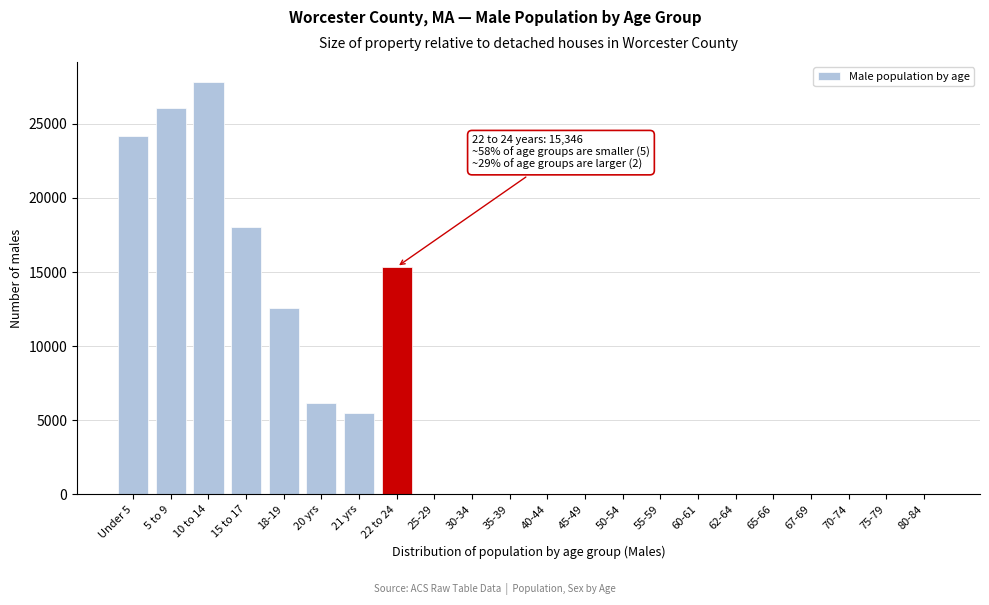

Reading left to right, what are all the values shown in this chart?

Under 5=24151	5 to 9=26087	10 to 14=27790	15 to 17=18068	18-19=12558	20 yrs=6139	21 yrs=5506	22 to 24=15346	25-29=0	30-34=0	35-39=0	40-44=0	45-49=0	50-54=0	55-59=0	60-61=0	62-64=0	65-66=0	67-69=0	70-74=0	75-79=0	80-84=0